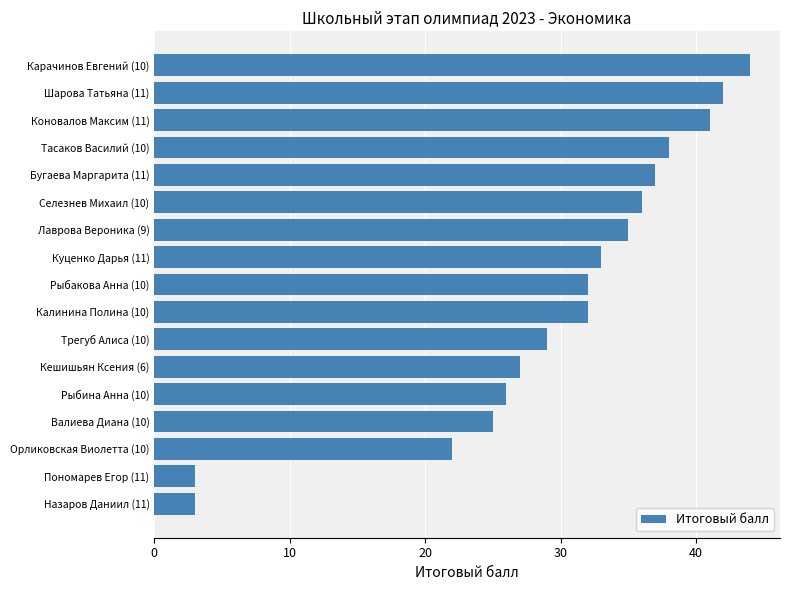

Count the number of categories in the chart.

17